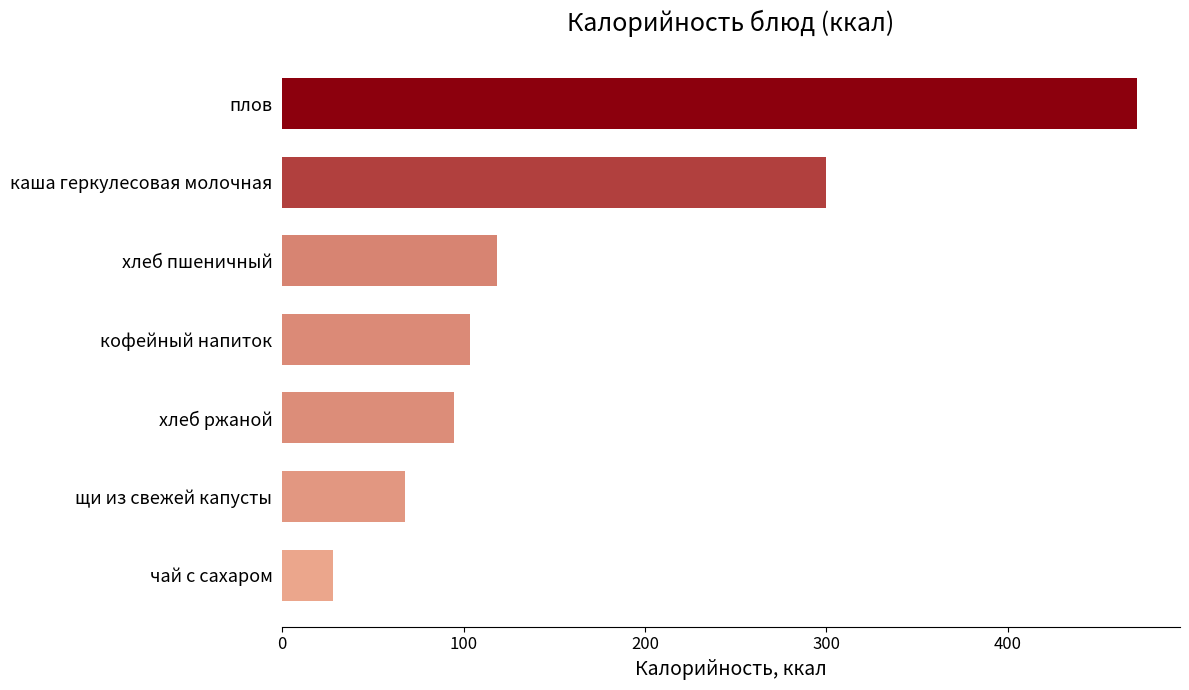

List the labels in order of value, largest first.

плов, каша геркулесовая молочная, хлеб пшеничный, кофейный напиток, хлеб ржаной, щи из свежей капусты, чай с сахаром